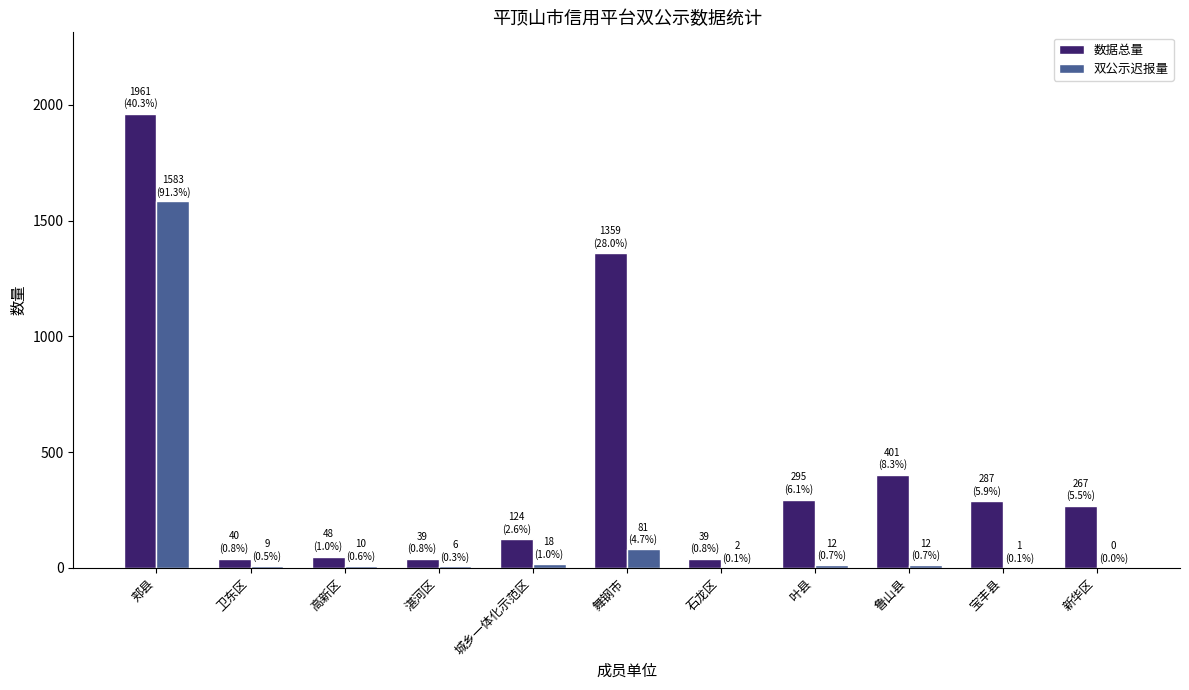

What is the sum of all 数据总量 values?

4860